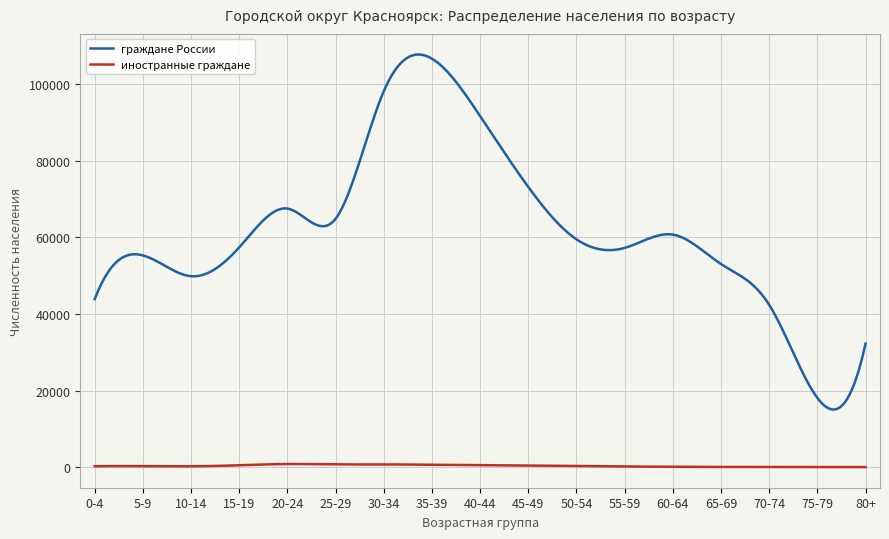

Which series has the largest total across all categories?

граждане России